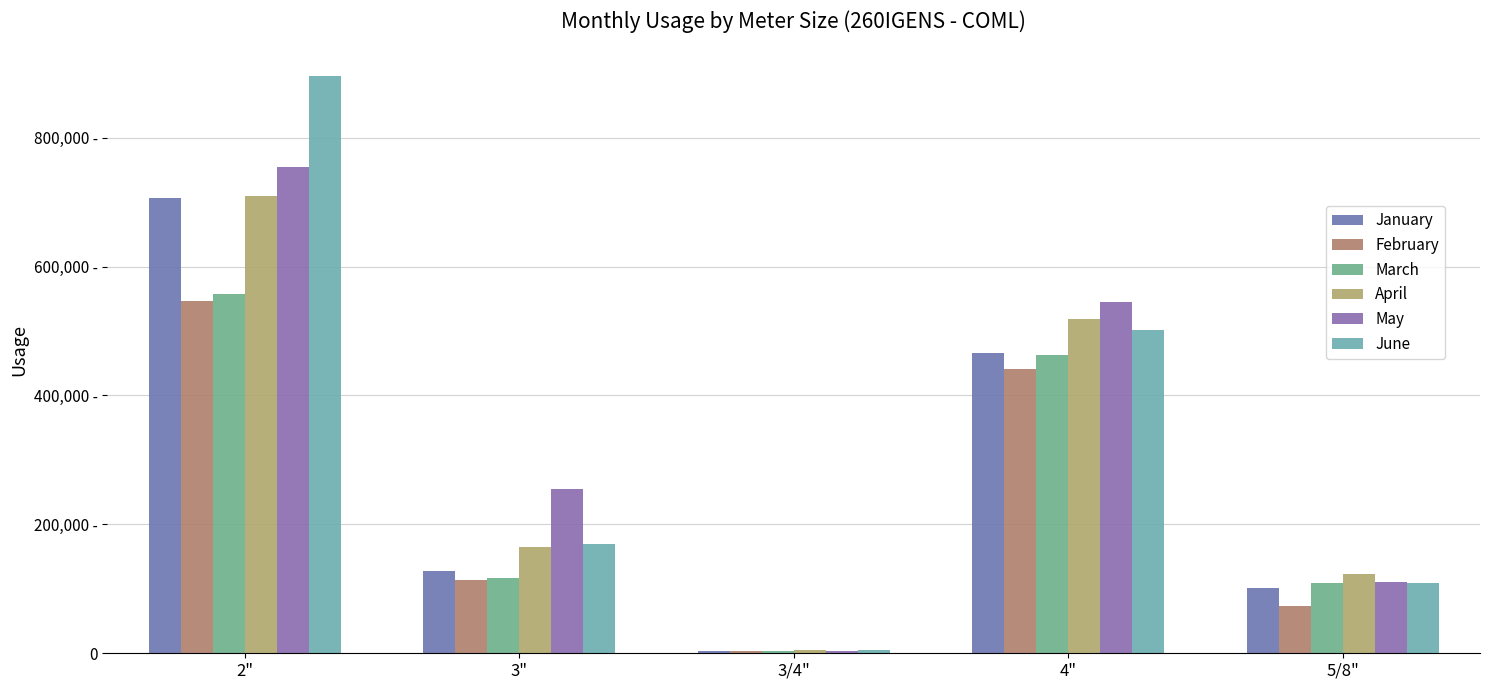

Does the chart contain stacked bars?

No